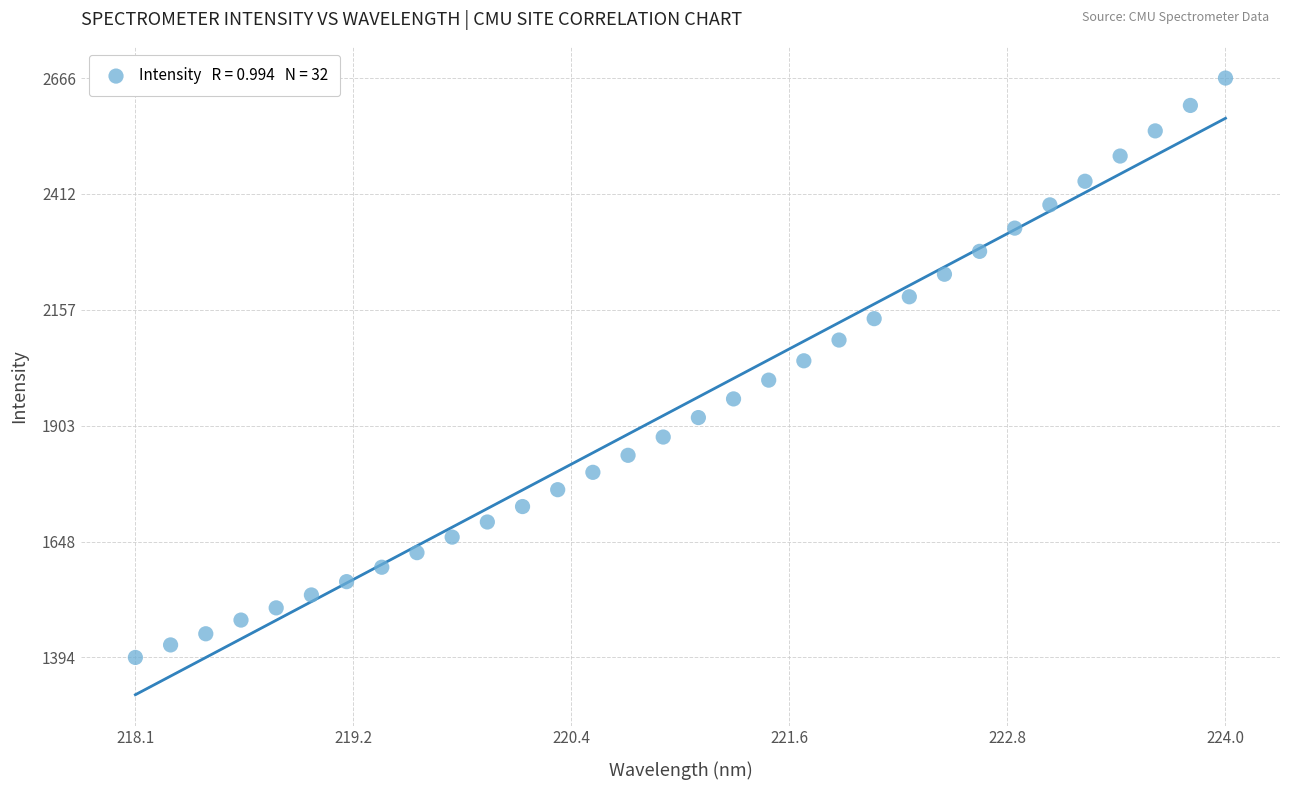

What is the range of Y values (max minus min)?

1272.8